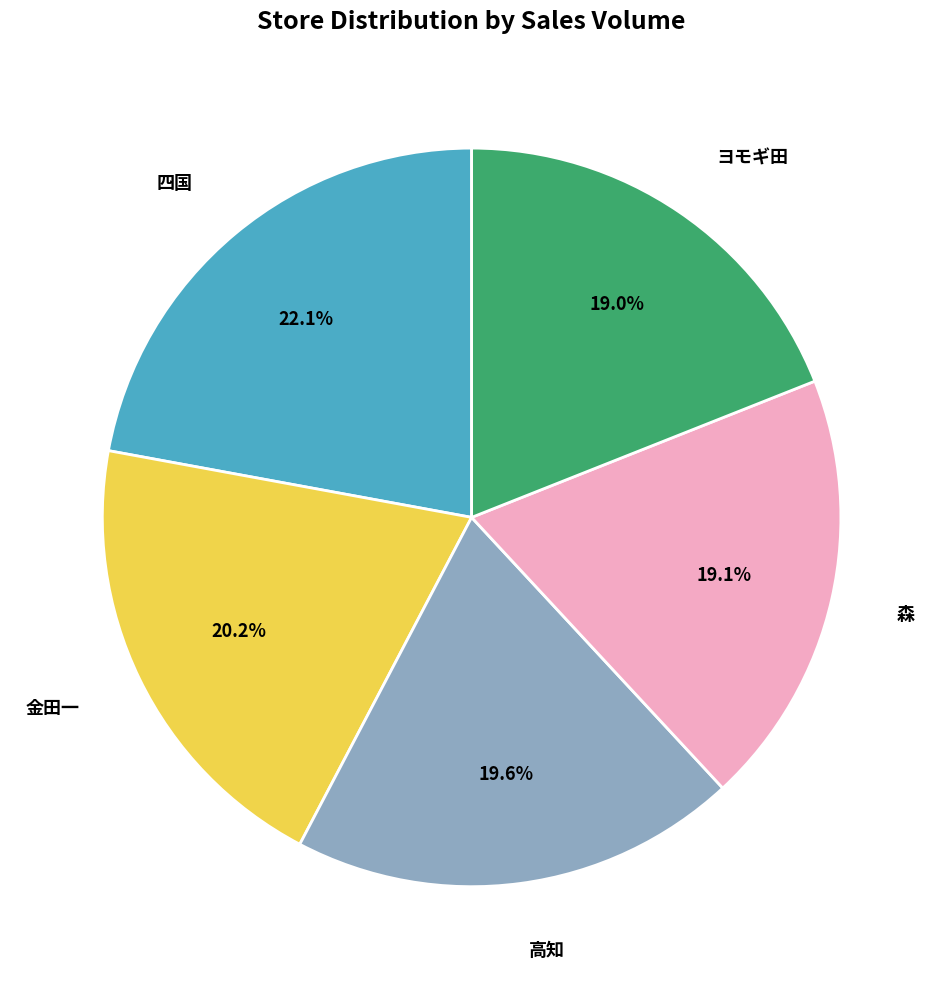

Is there a majority slice in this chart?

No